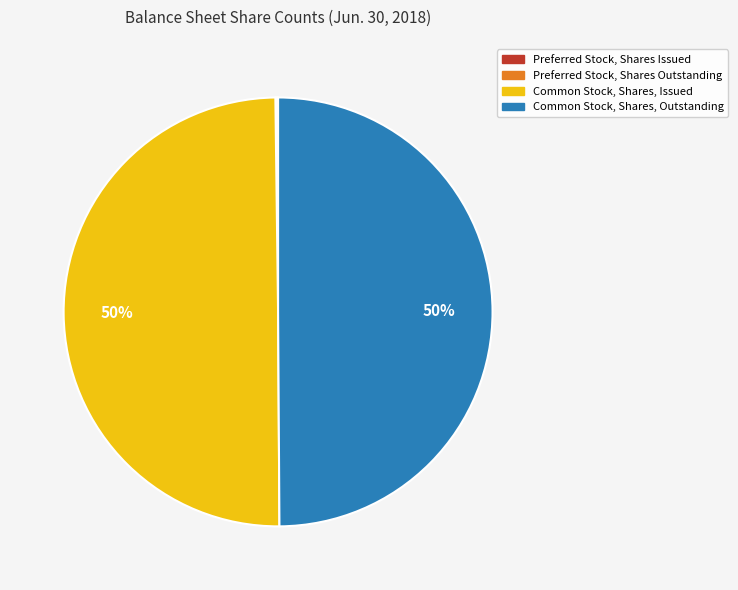

To the nearest percent, what is the combined percentage of Common Stock, Shares, Issued and Common Stock, Shares, Outstanding?

100%